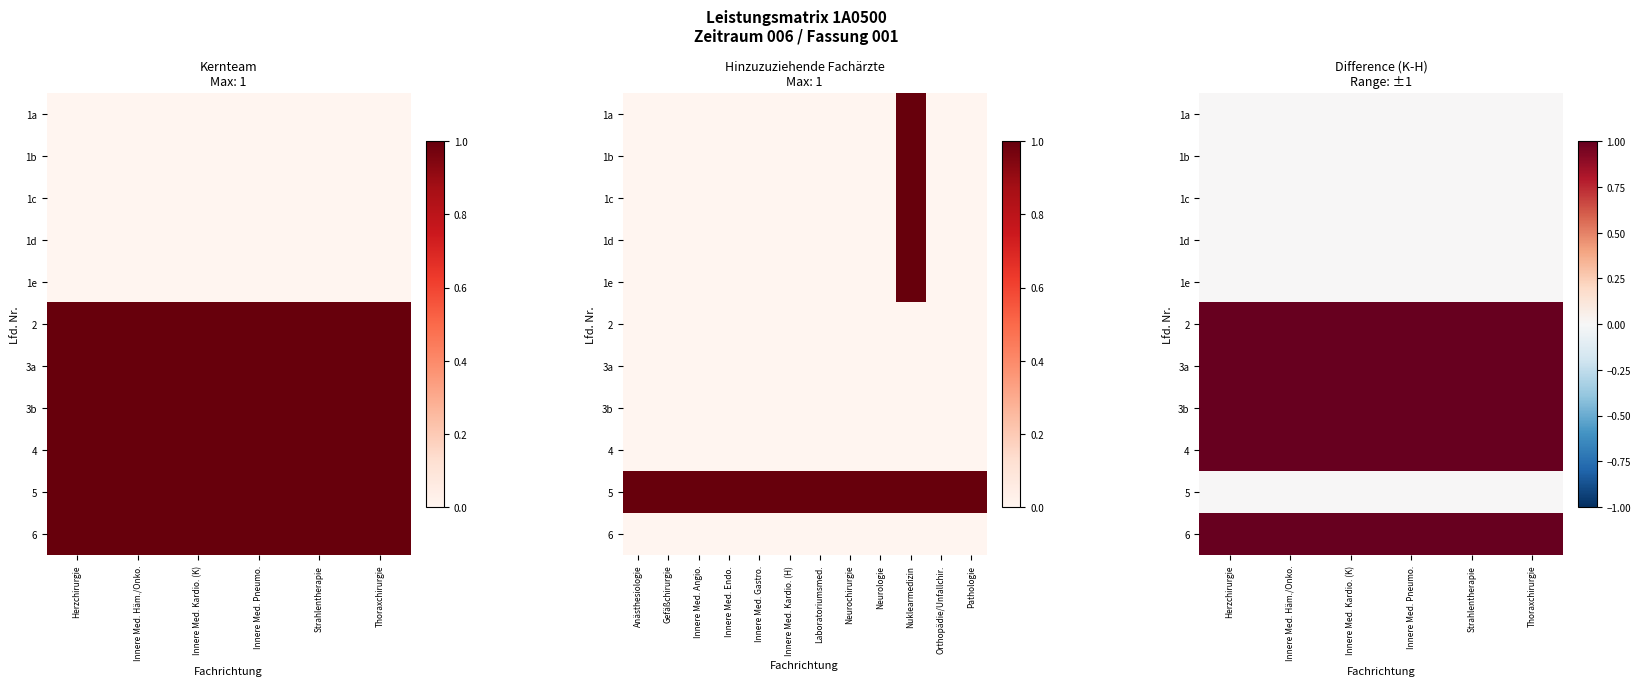

At which category does the chart reach its minimum across all series?

Herzchirurgie